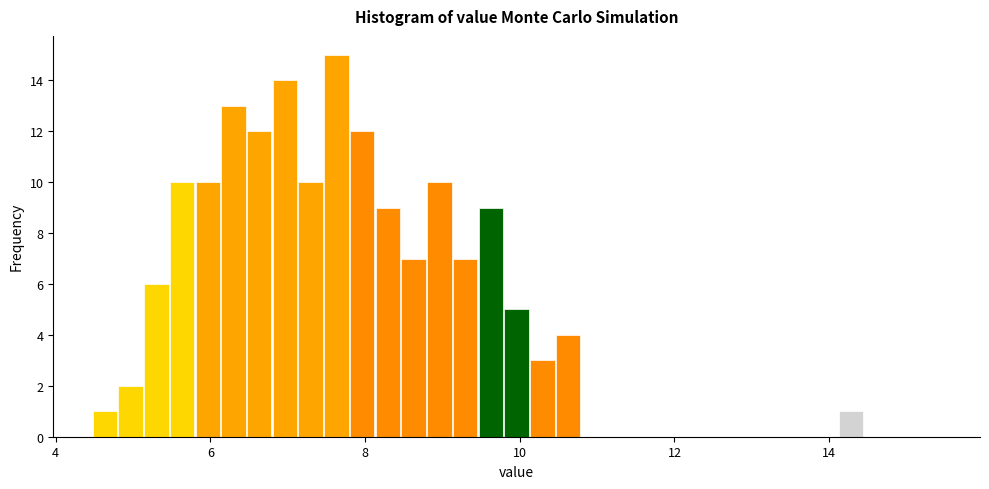

Read against the x-axis, roughly where is the centre of the tallest bar?

7.6